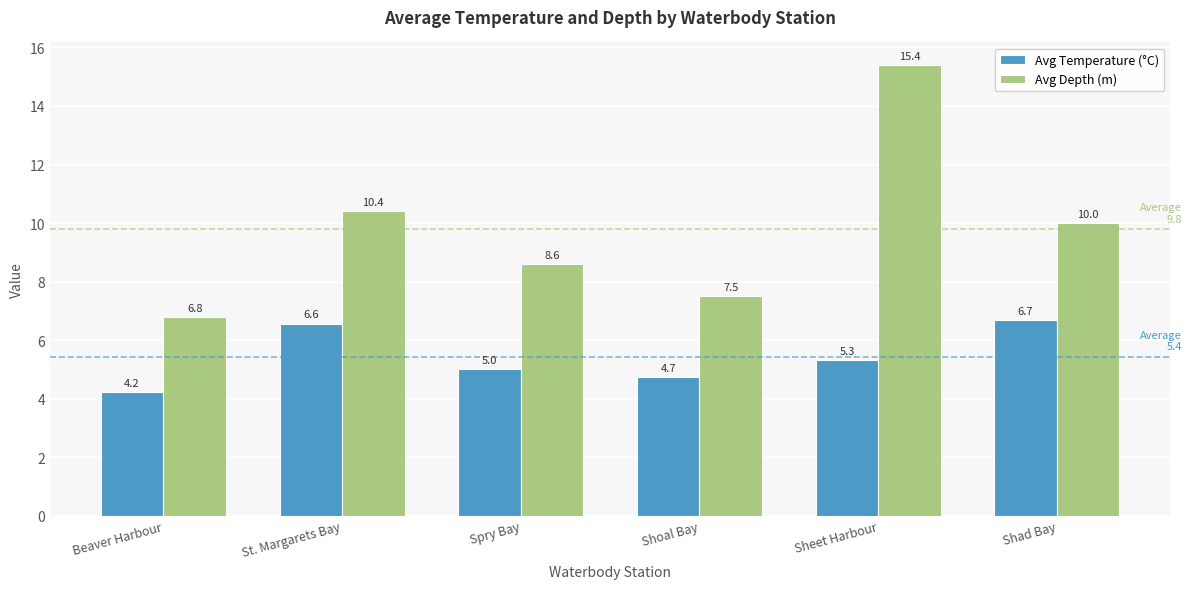

At how many categories does at least one series exceed 5?

6